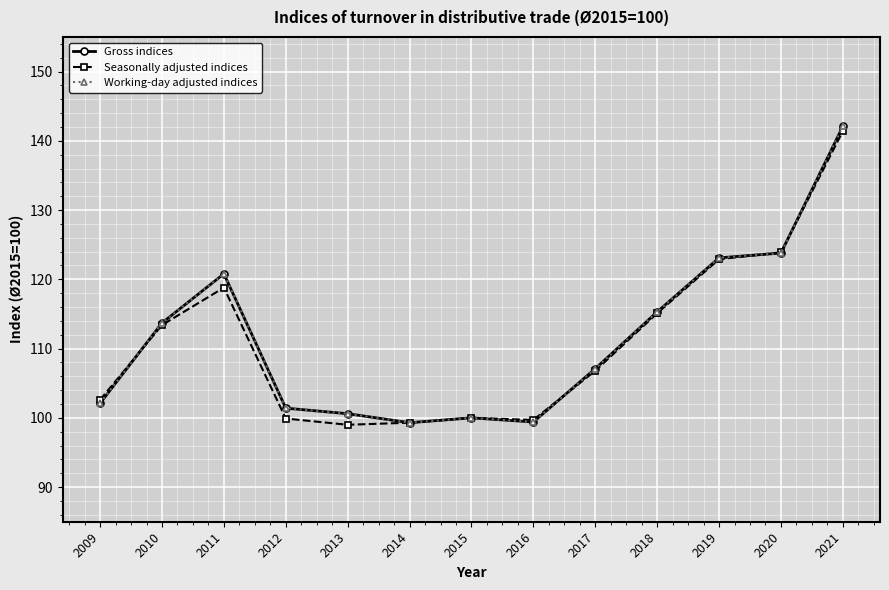

Is this an area chart (filled region under the line)?

No